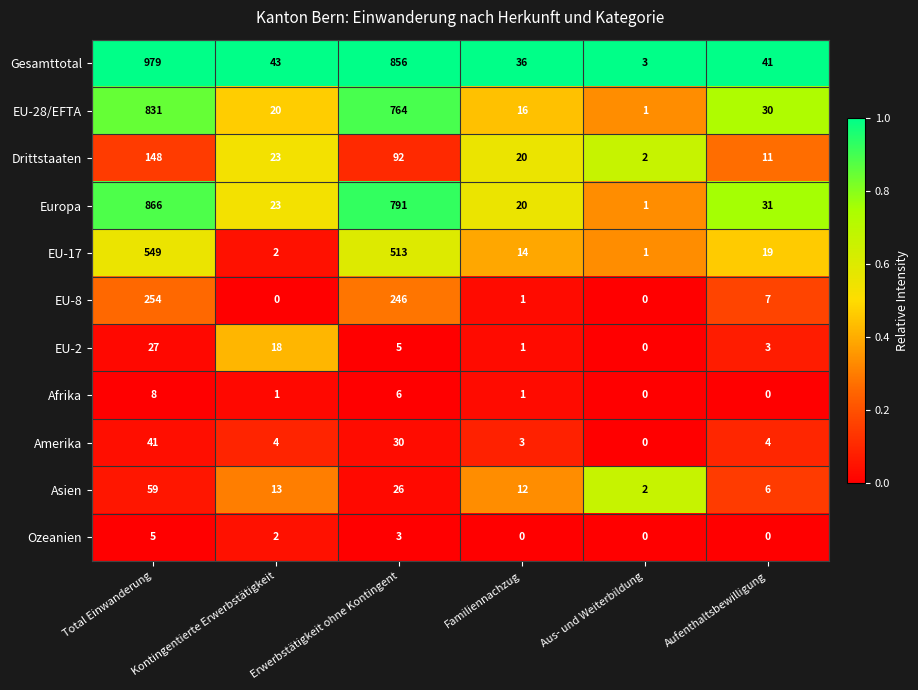

At which category is the sum across all series the highest?

Total Einwanderung